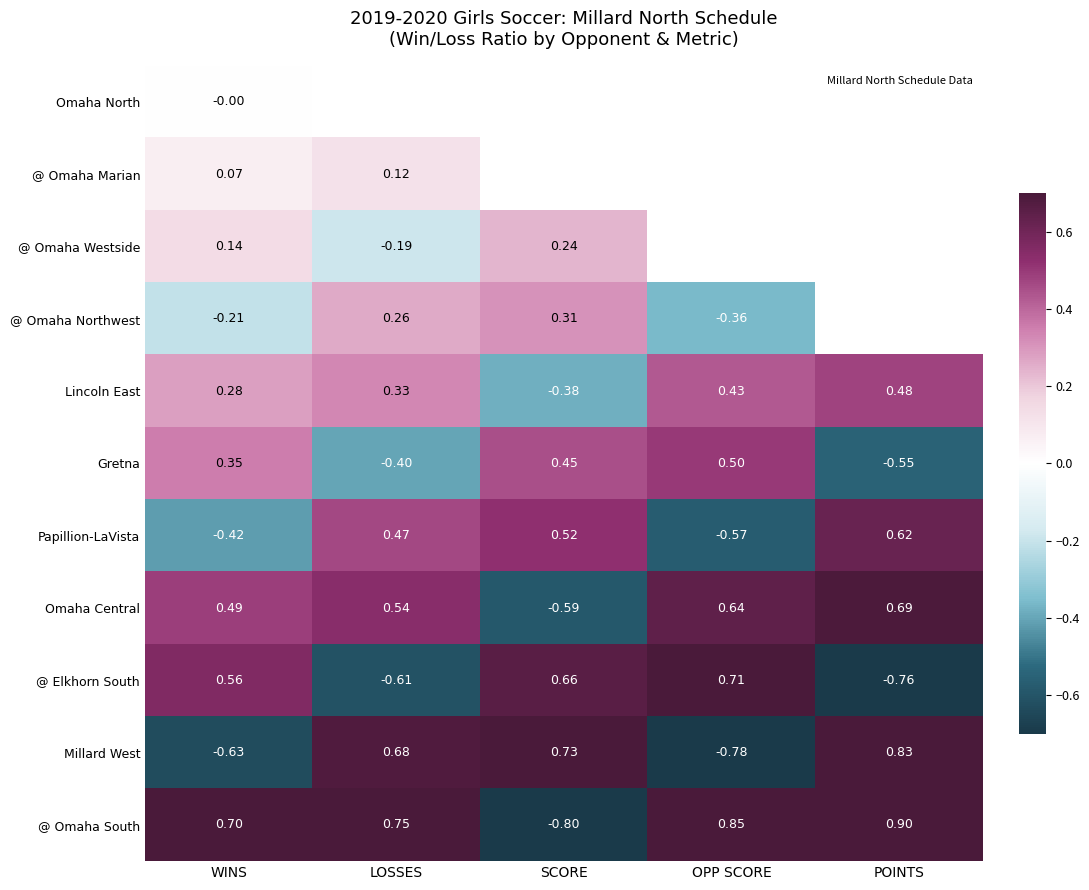

At WINS, list the series in order from smallest to largest.

Millard West, Papillion-LaVista, @ Omaha Northwest, Omaha North, @ Omaha Marian, @ Omaha Westside, Lincoln East, Gretna, Omaha Central, @ Elkhorn South, @ Omaha South